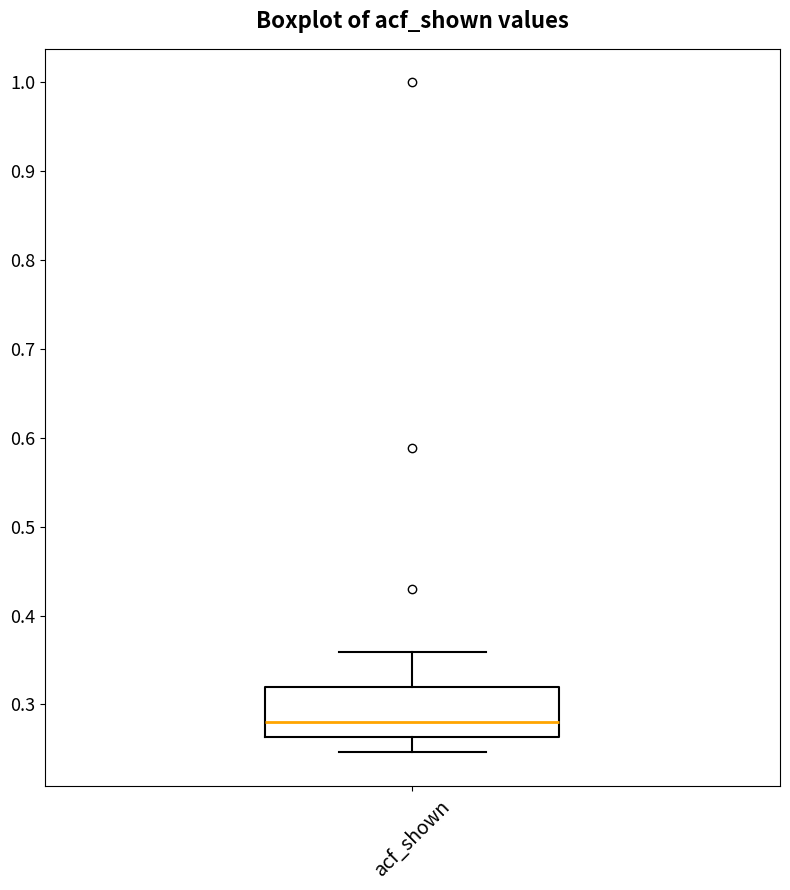

Where does the median line of the box for acf_shown sit on the y-axis? The values are not printed on the chart, so give them approximately, as read against the axis.

0.28